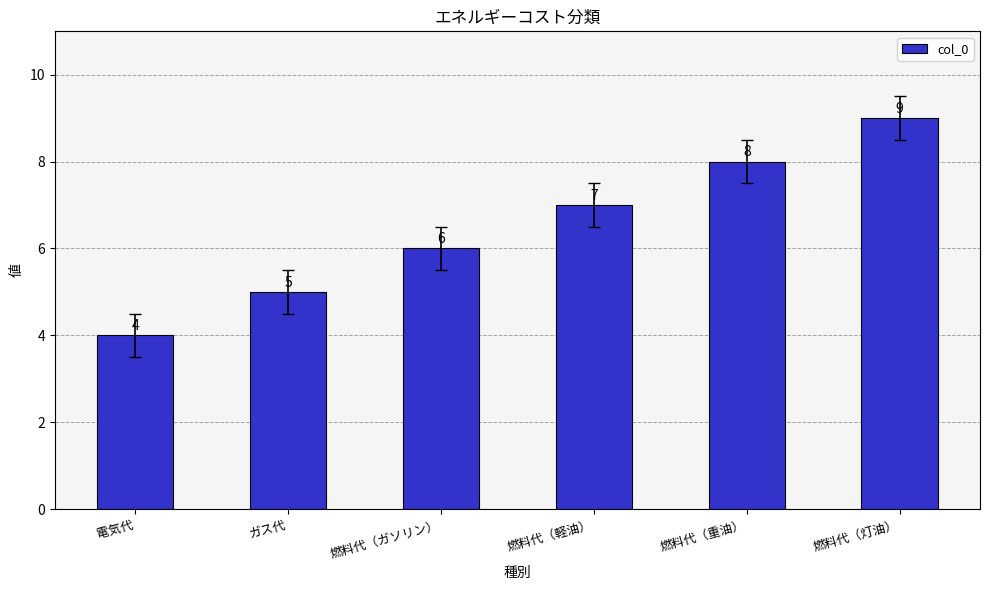

What position from the left is 燃料代（重油）?

5